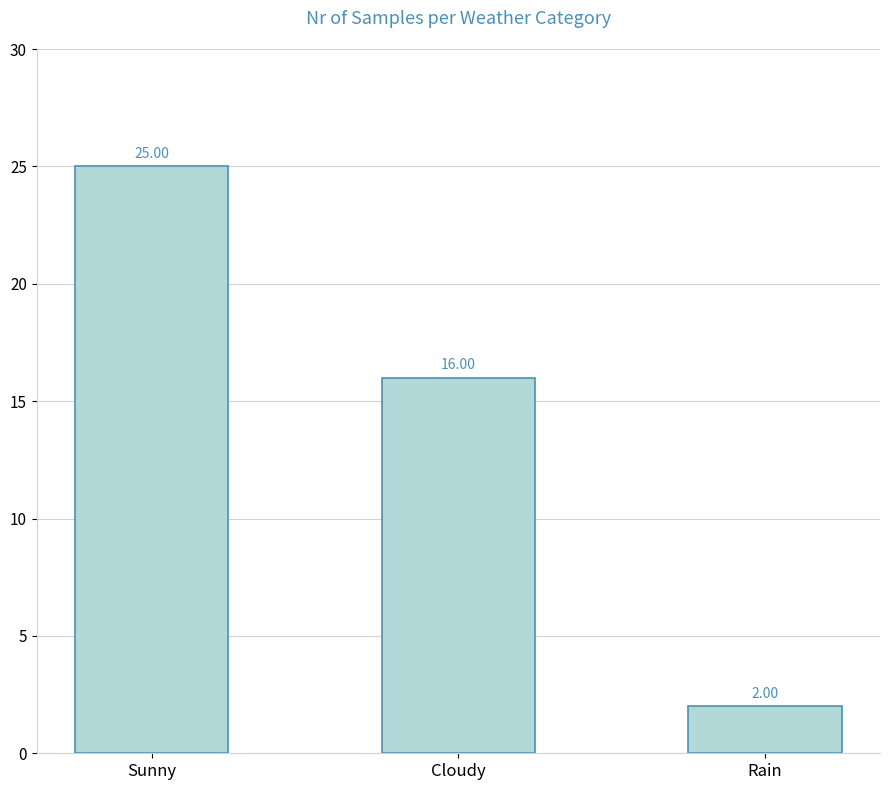

Reading left to right, list all the values displayed in this chart.

Sunny=25	Cloudy=16	Rain=2